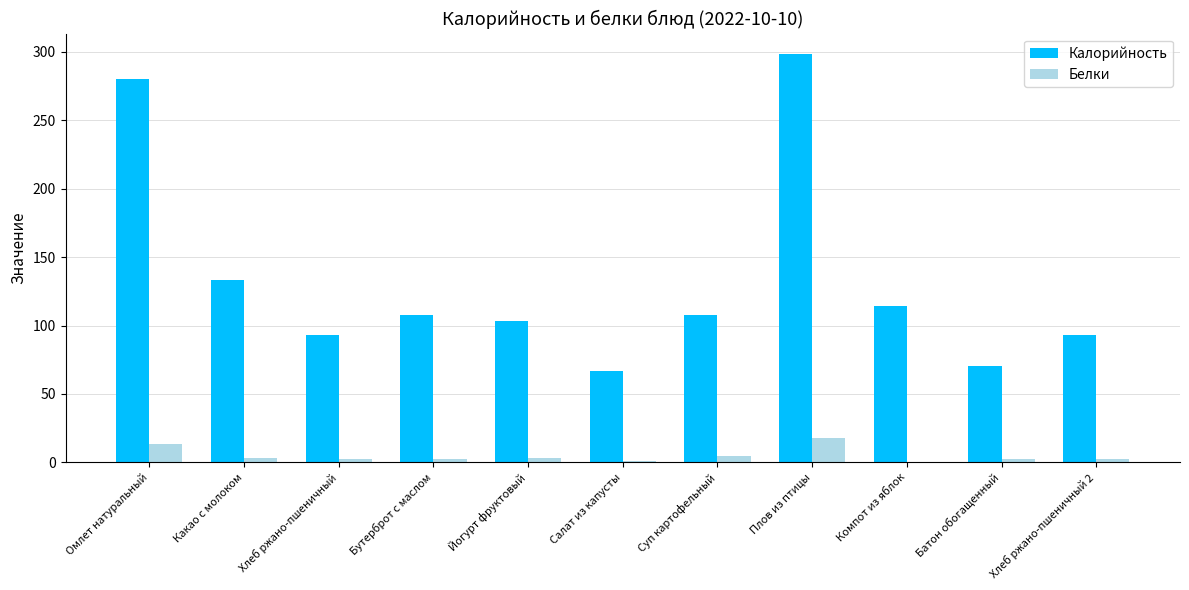

Read the Белки value at Суп картофельный.

4.3